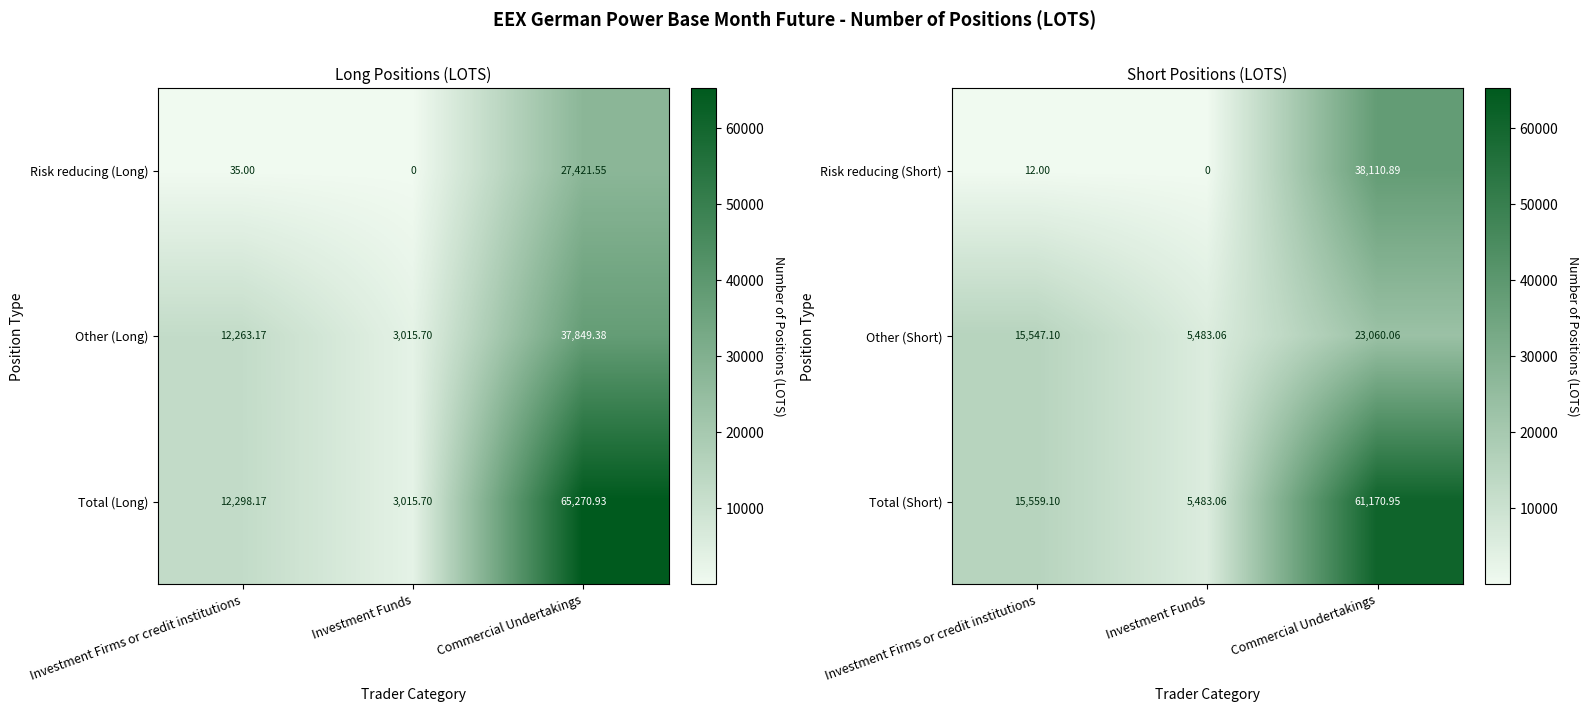

Which has a higher value, Commercial Undertakings or Investment Funds?

Commercial Undertakings